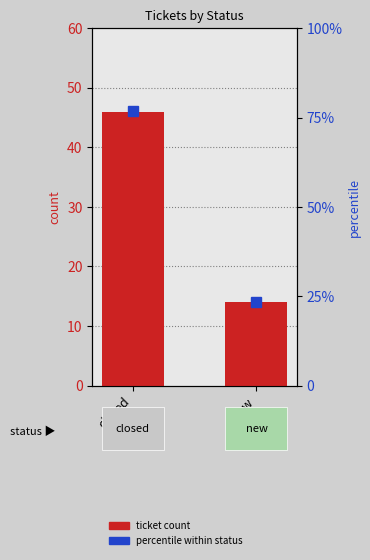

What is the maximum value shown in the chart?

76.7